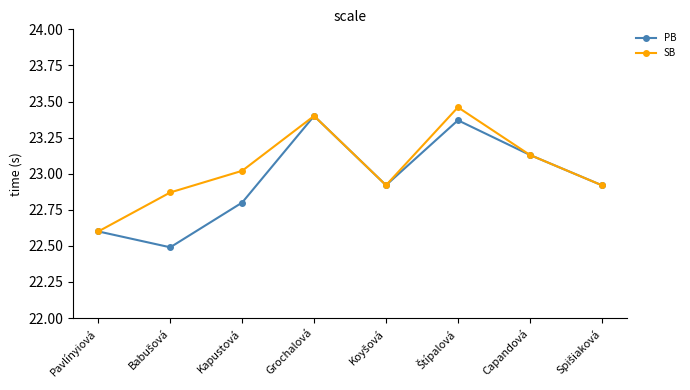

Where is SB nearest to the value 23?

Kapustová